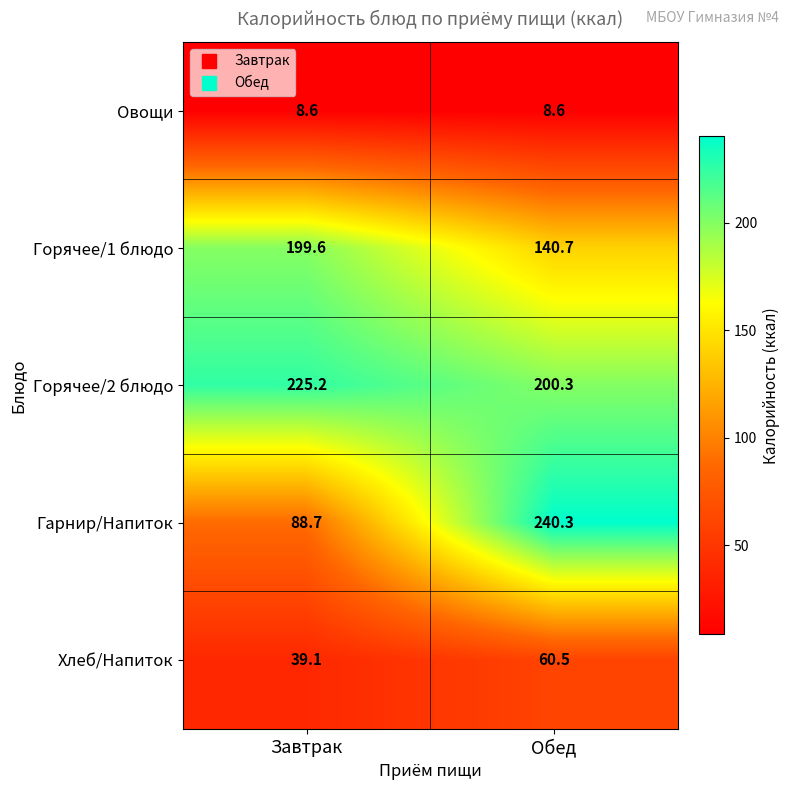

Reading left to right, what are all the values shown in this chart?

Овощи: Завтрак=8.6	Обед=8.6
Горячее/1 блюдо: Завтрак=199.6	Обед=140.7
Горячее/2 блюдо: Завтрак=225.2	Обед=200.3
Гарнир/Напиток: Завтрак=88.7	Обед=240.3
Хлеб/Напиток: Завтрак=39.1	Обед=60.5